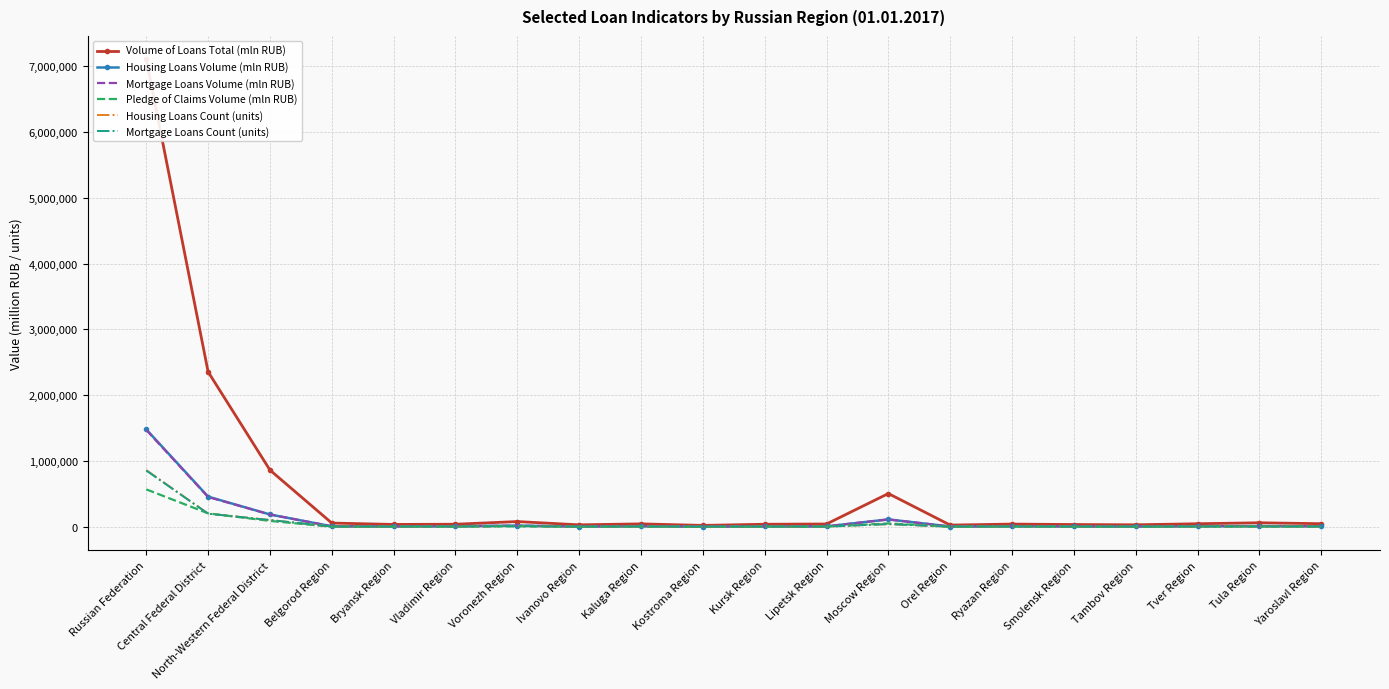

True or false: Housing Loans Volume (mln RUB) and Volume of Loans Total (mln RUB) intersect in this chart.

False